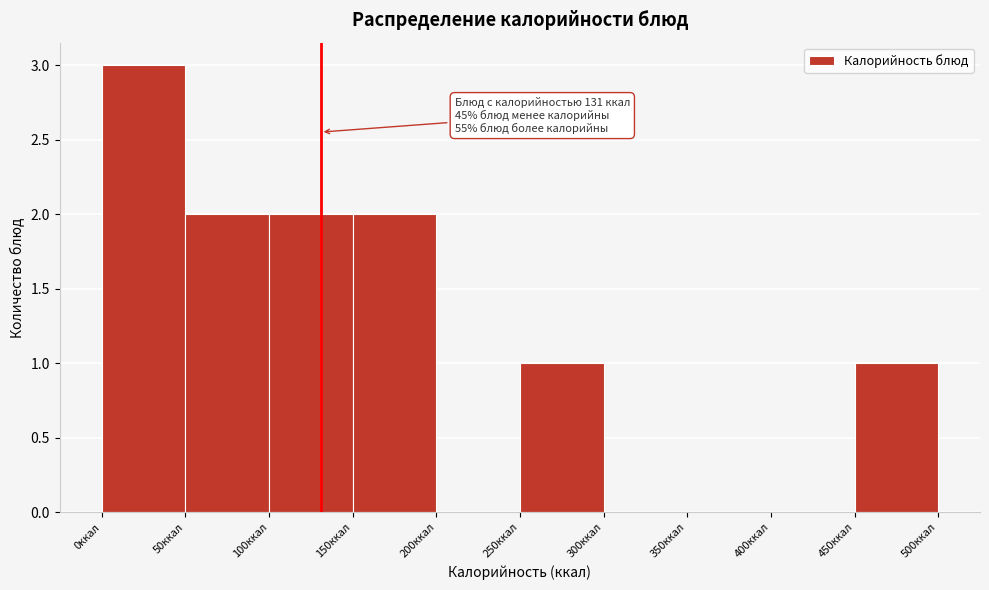

Which range on the x-axis has the tallest bar?

0 to 50